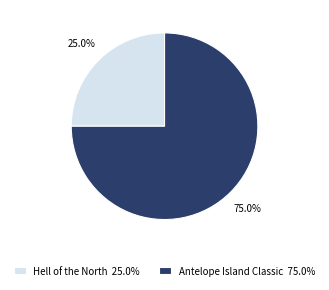

Count the number of slices in the pie.

2